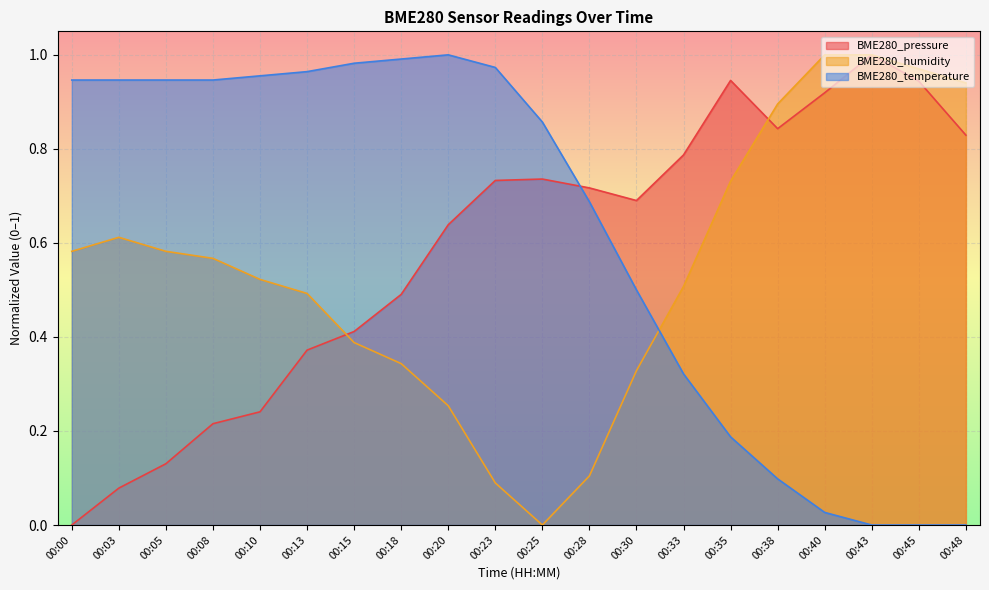

True or false: BME280_temperature and BME280_humidity intersect in this chart.

True